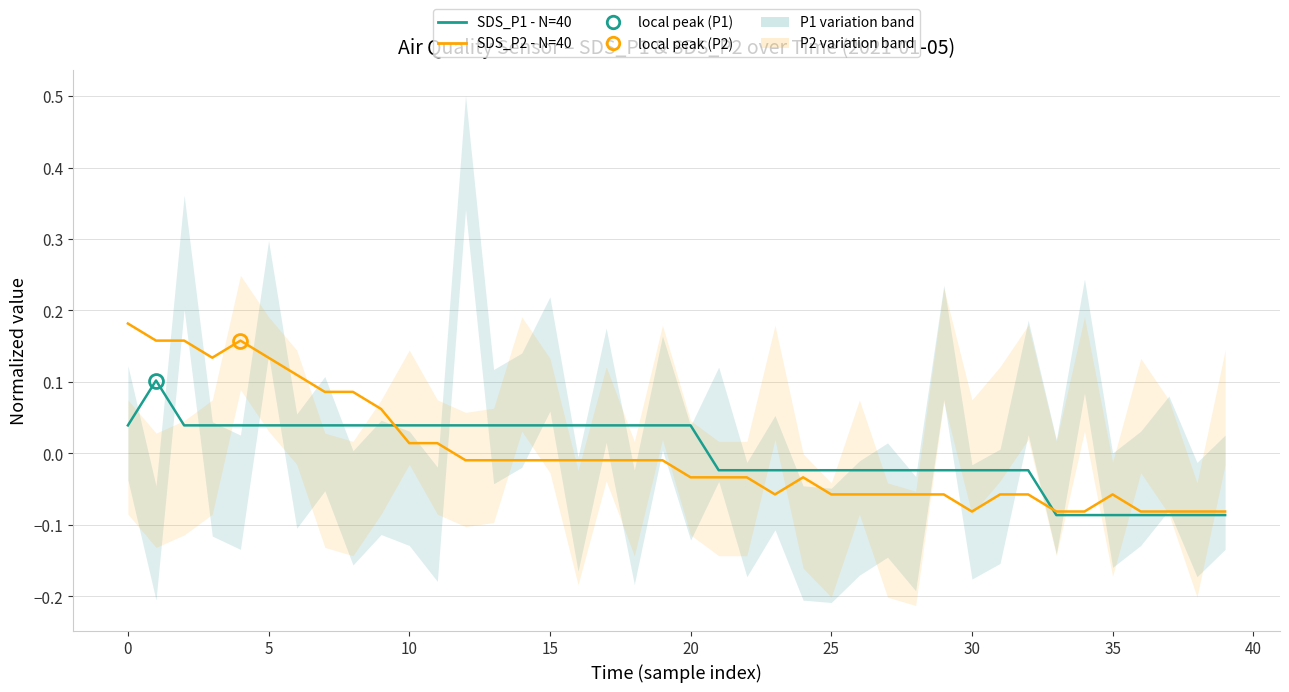

How many interior local peaks does the SDS_P1 - N=40 series have?

1